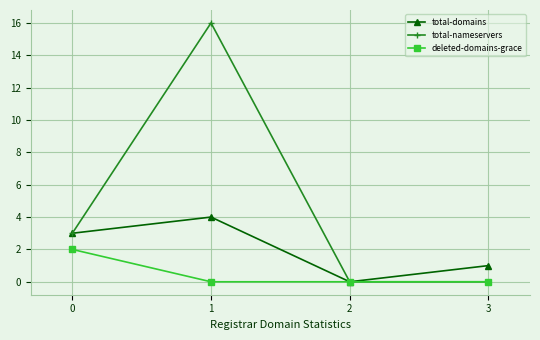

Which category has the lowest value in the total-domains series?

2